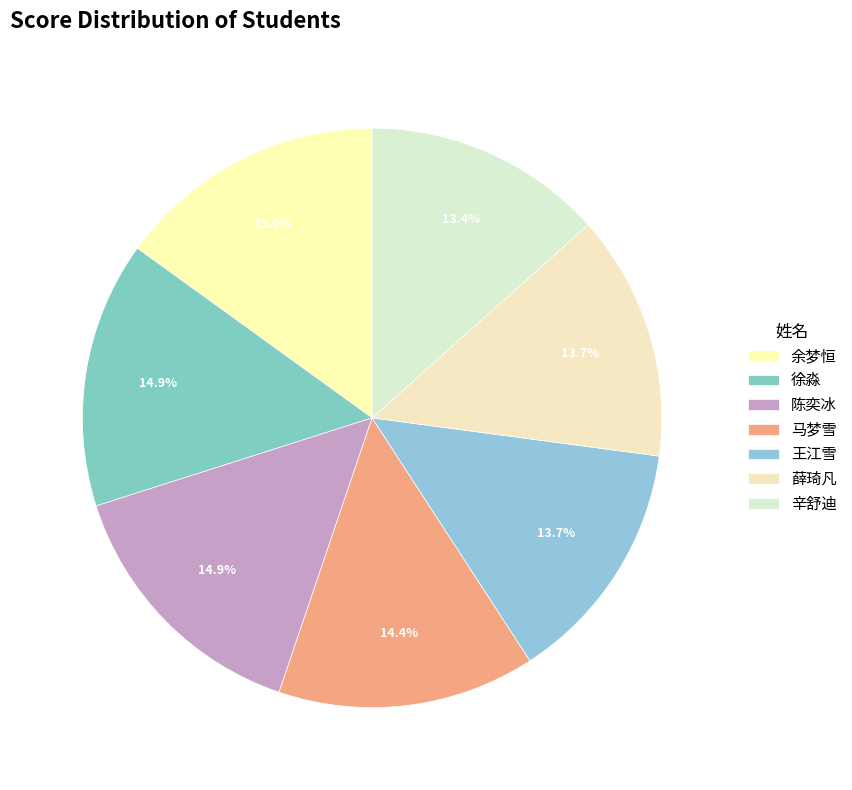

To the nearest percent, what percentage of the pie is 辛舒迪?

13%